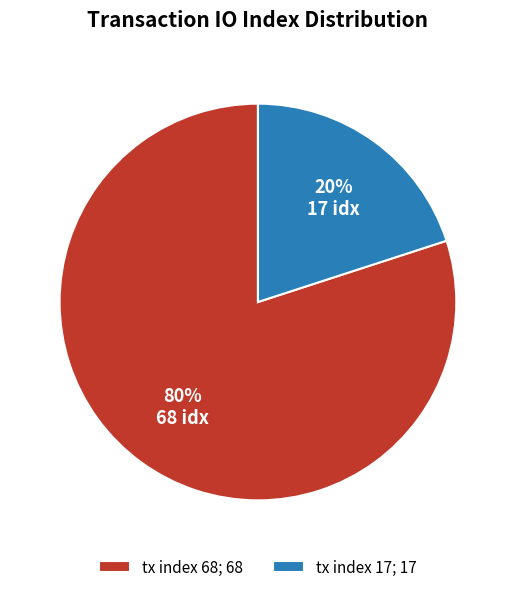

What percentage is the tx index 68 slice, to the nearest percent?

80%